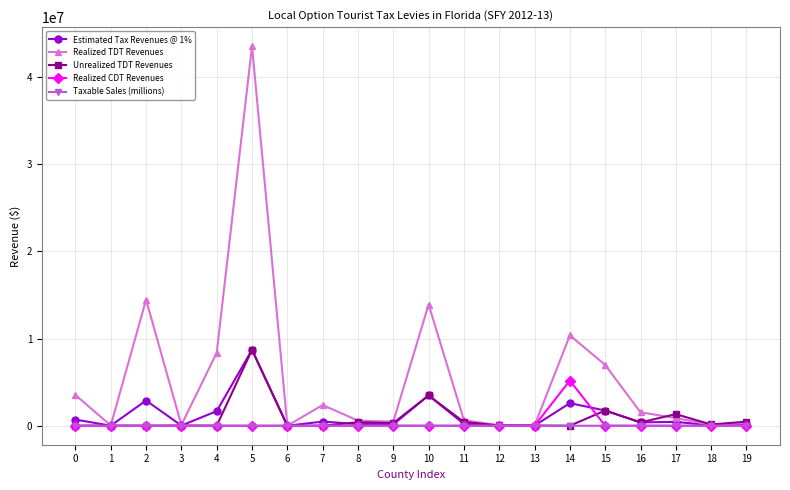

What is the greatest value displayed?

43532515.5